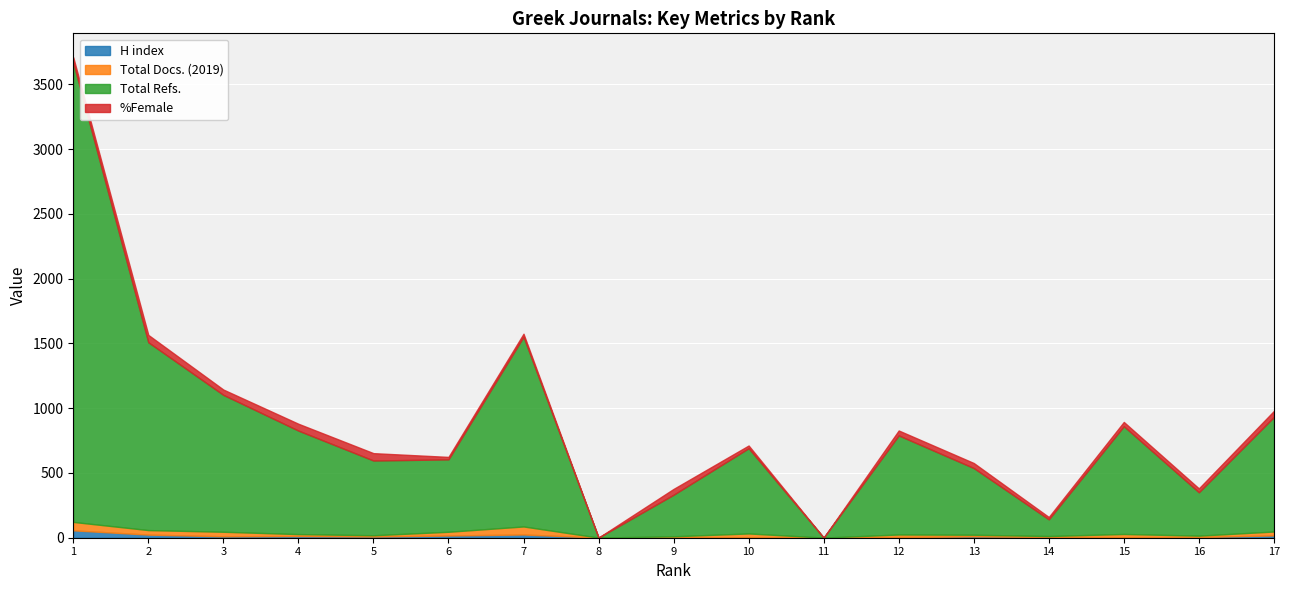

True or false: Total Refs. has more than 1 points higher than both neighbors.

True